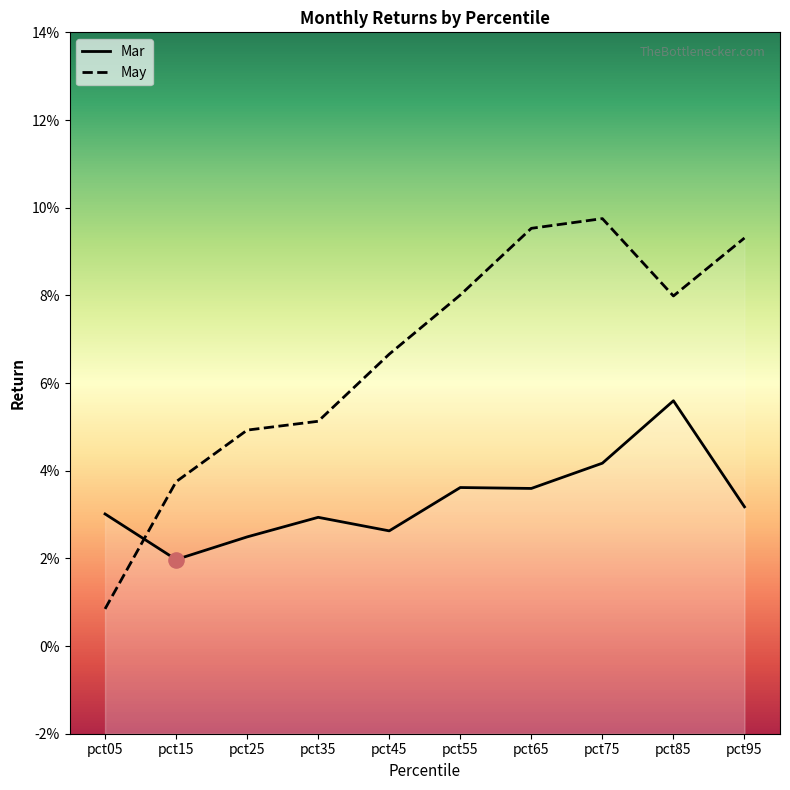

What are all the series names shown in the legend?

Mar, May